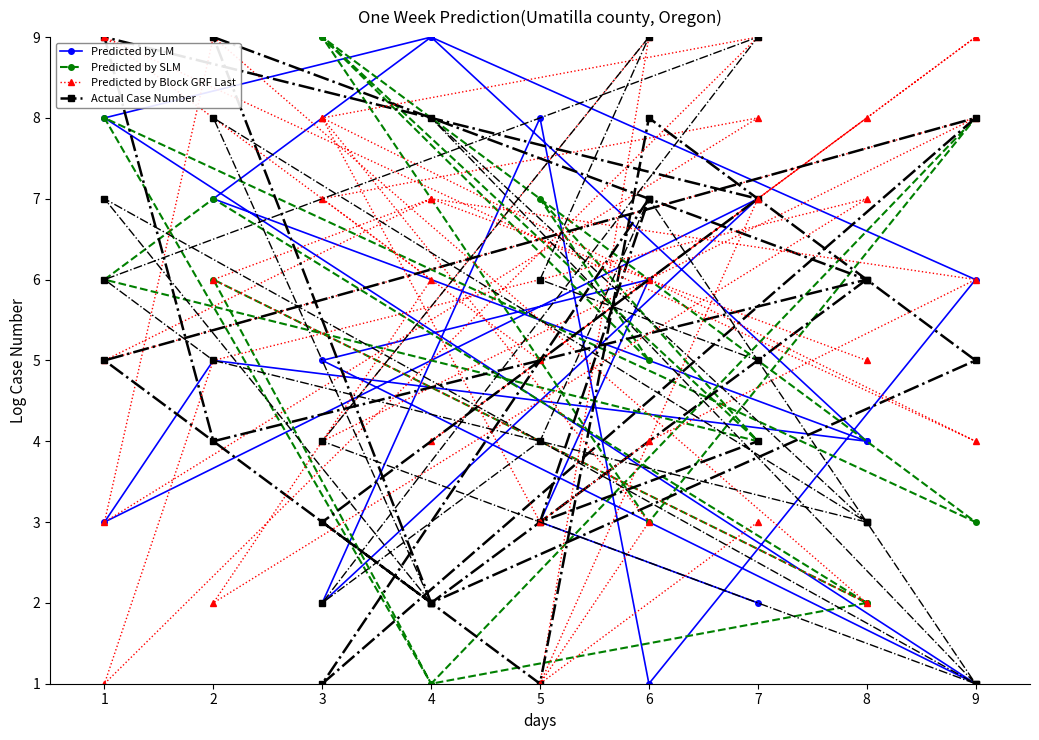

True or false: Predicted by Block GRF Last and Predicted by GRF intersect in this chart.

True